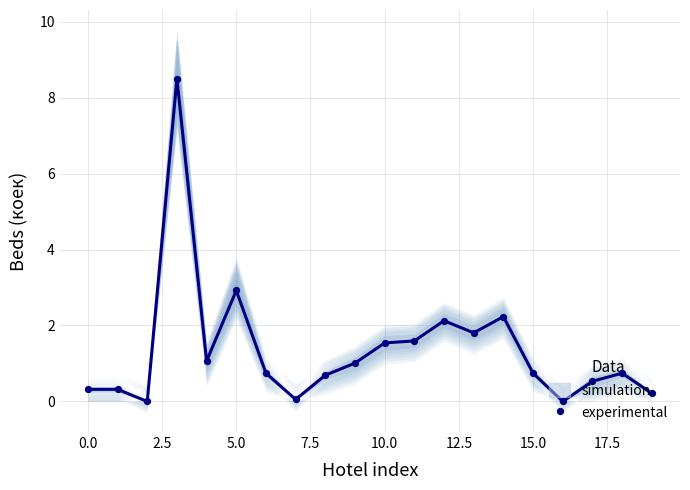

Between 13 and 12, which is larger?

12